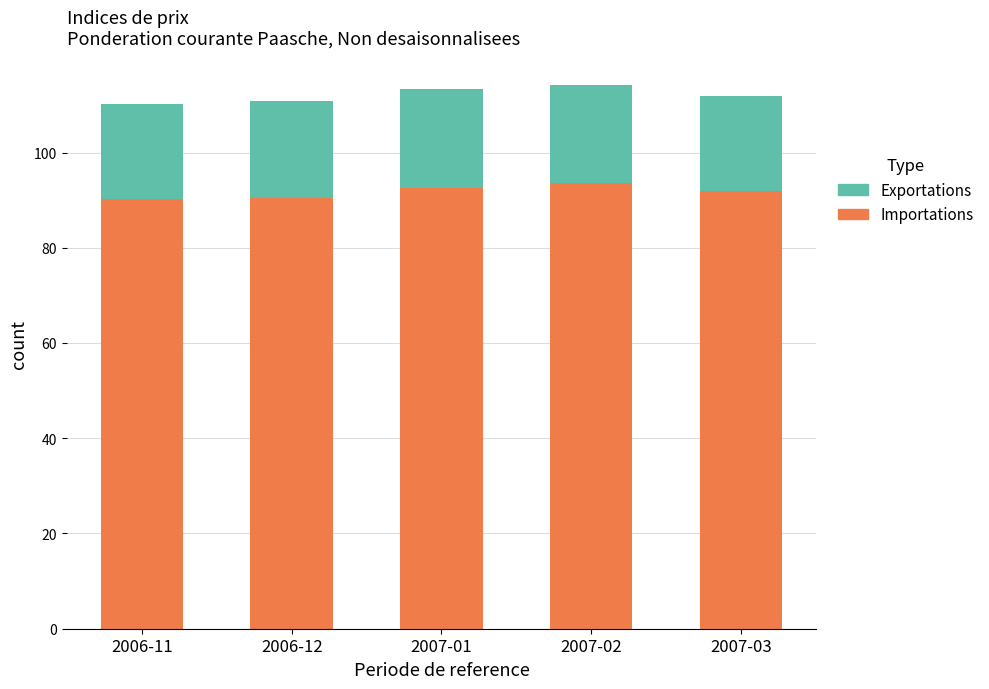

What is the total value across all series at 2007-03?

111.8